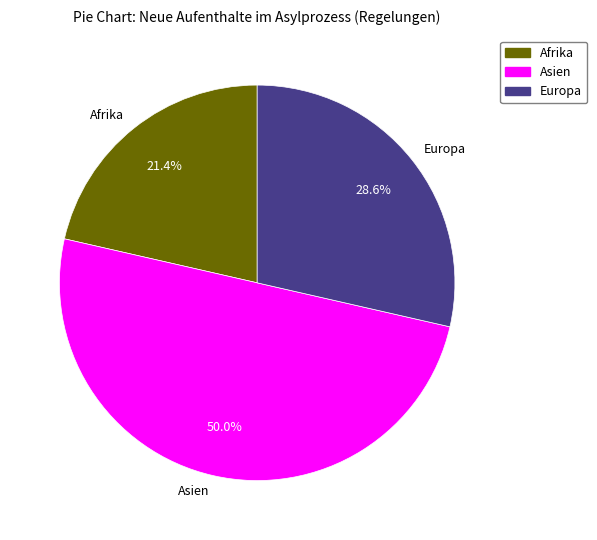

Rank the categories by value from lowest to highest.

Afrika, Europa, Asien